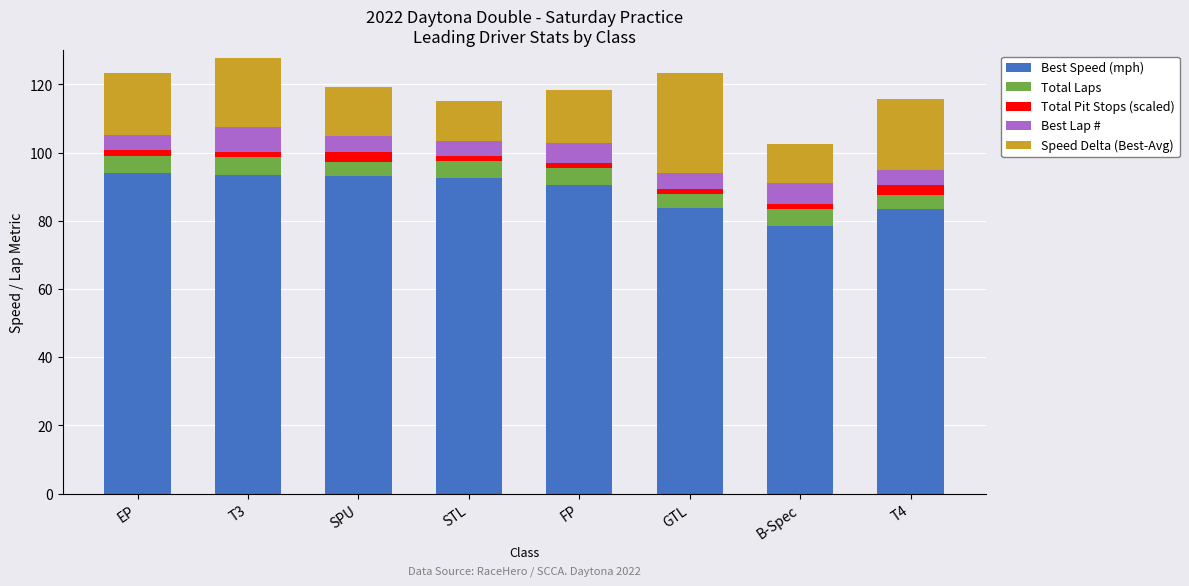

What is the maximum value for Best Speed (mph)?

94.1